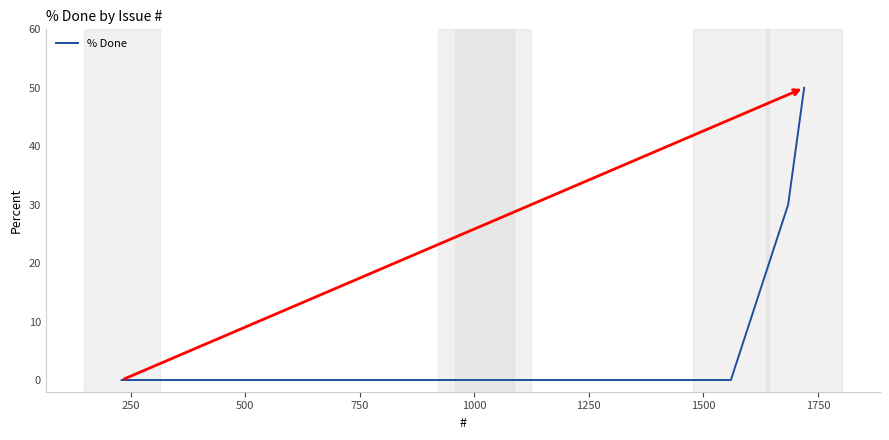

How many lines are shown in the chart?

1